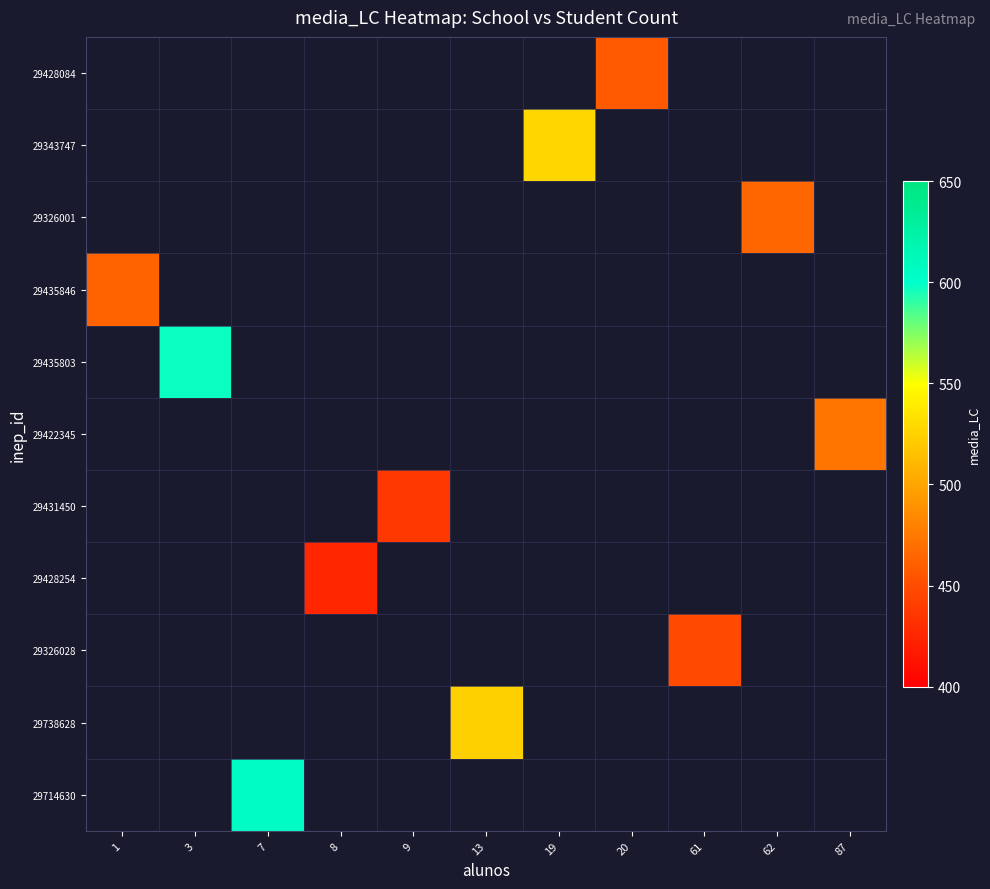

What is the greatest value displayed?

603.9